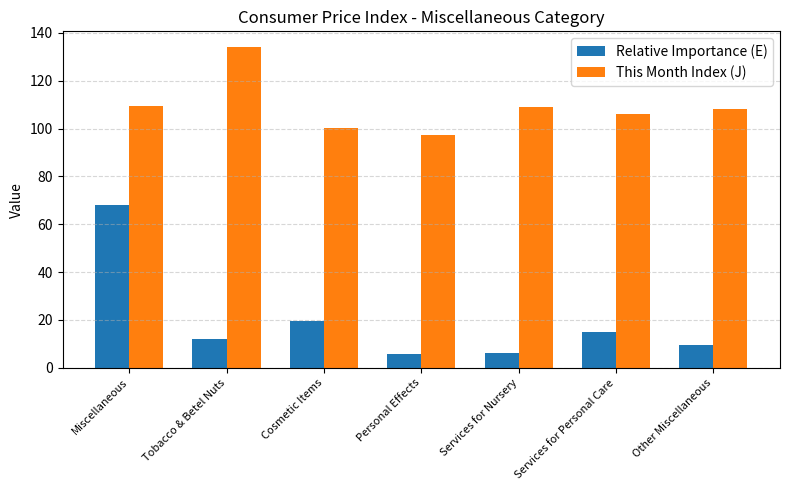

What is the label of the 3rd bar from the left?

Cosmetic Items